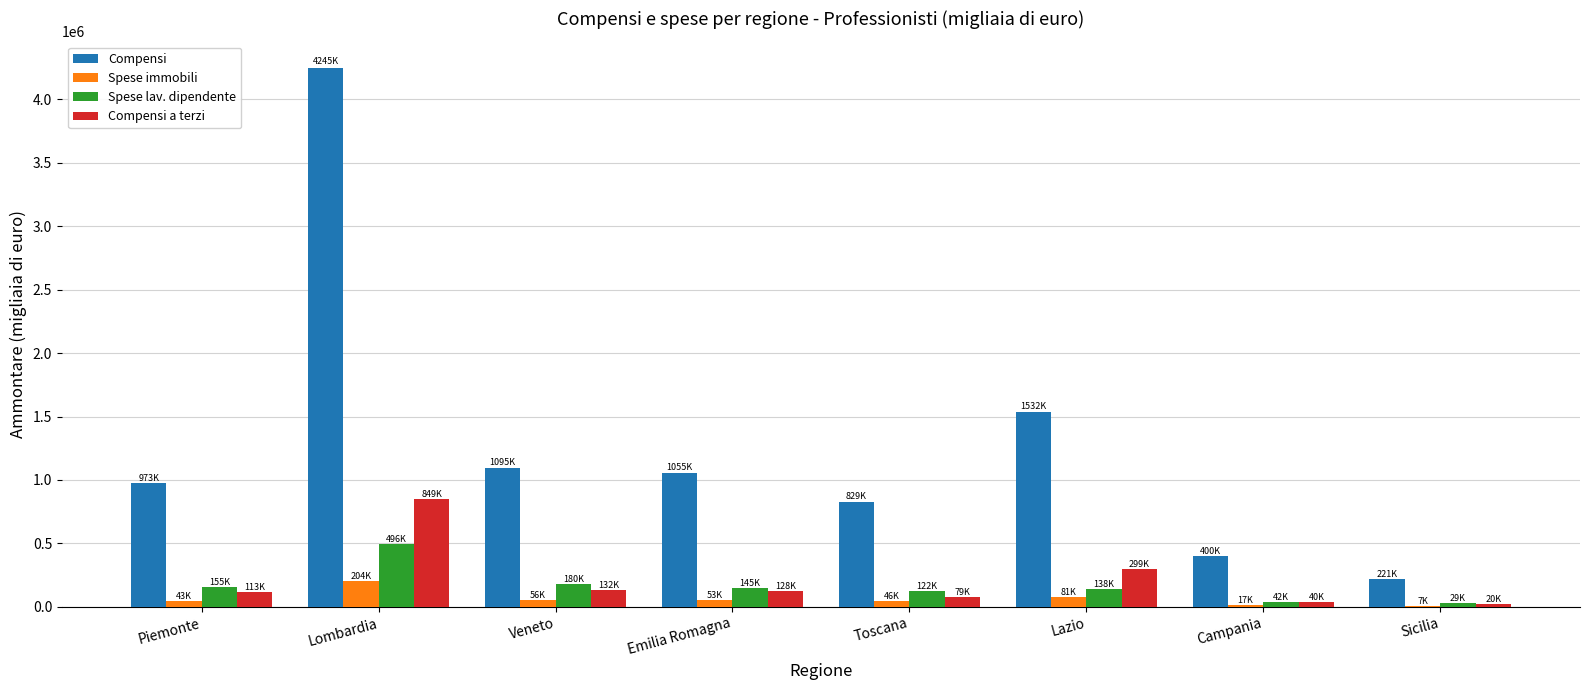

At which category does the chart reach its peak across all series?

Lombardia